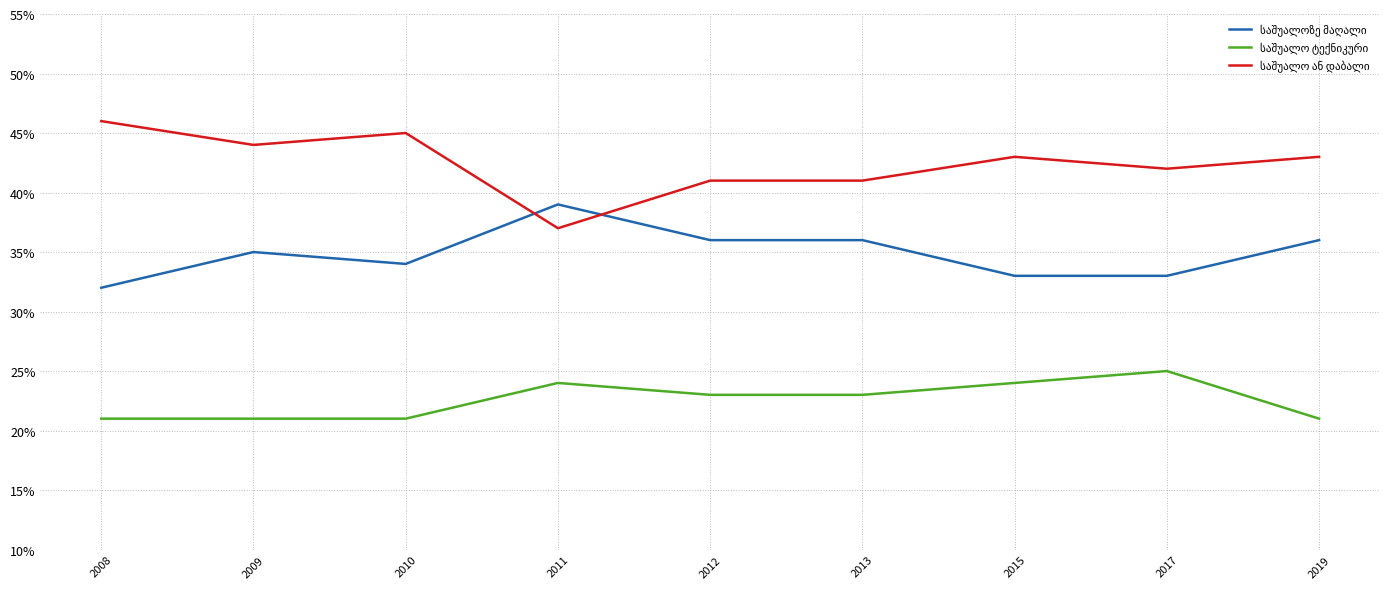

Which label corresponds to the largest value in the chart?

2008